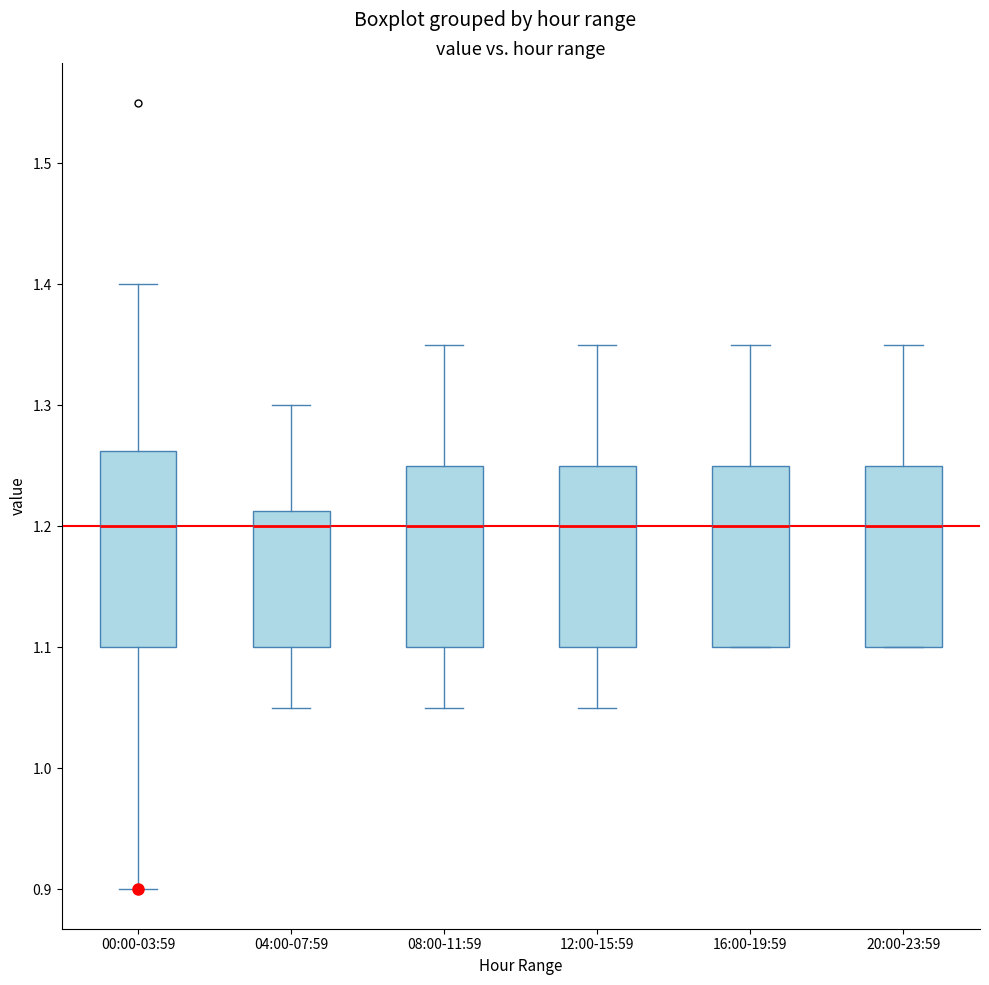

Comparing the boxes themselves (not the whiskers), which one is the tallest?

00:00-03:59